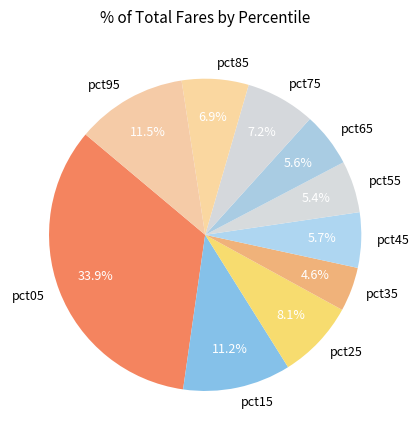

Count the number of slices in the pie.

10